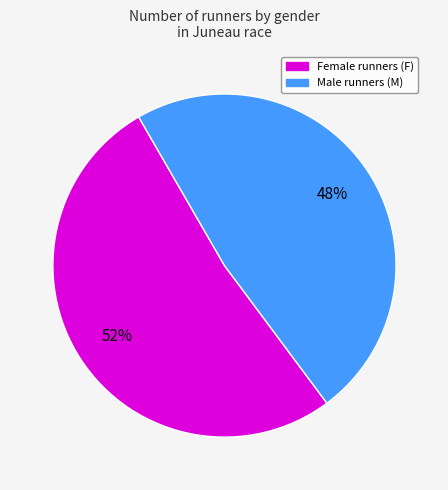

To the nearest percent, what is the difference between the largest and smallest slice percentages?

4%